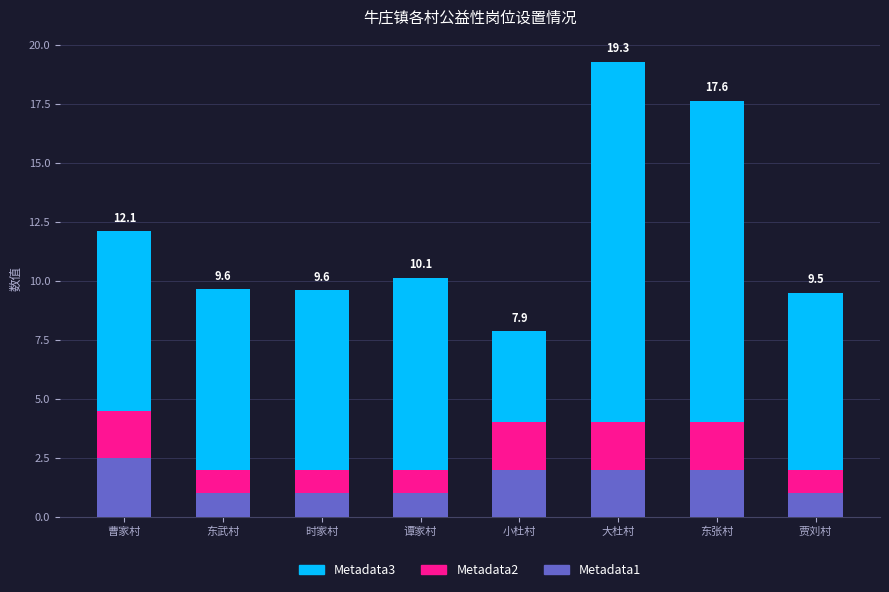

At which category is the sum across all series the highest?

大杜村